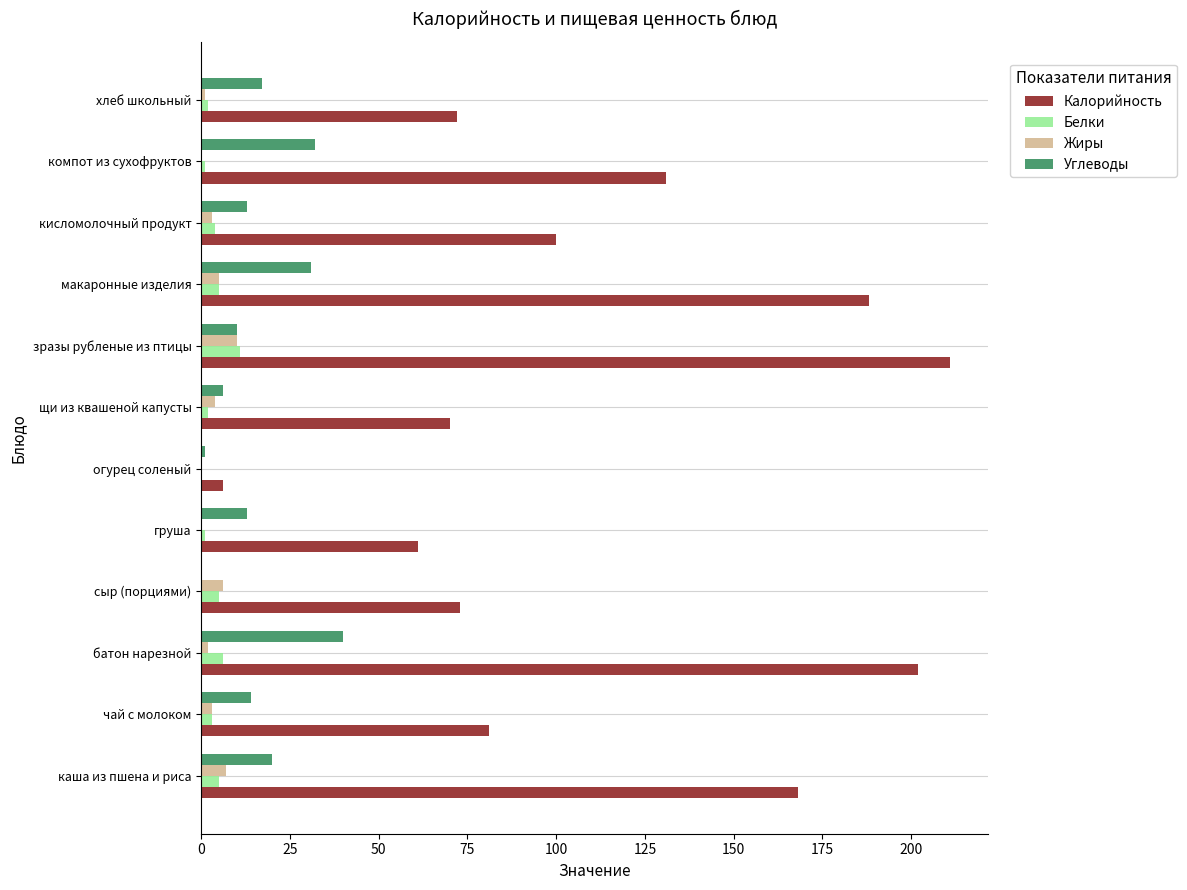

The value of Калорийность at компот из сухофруктов is 131. True or false?

True